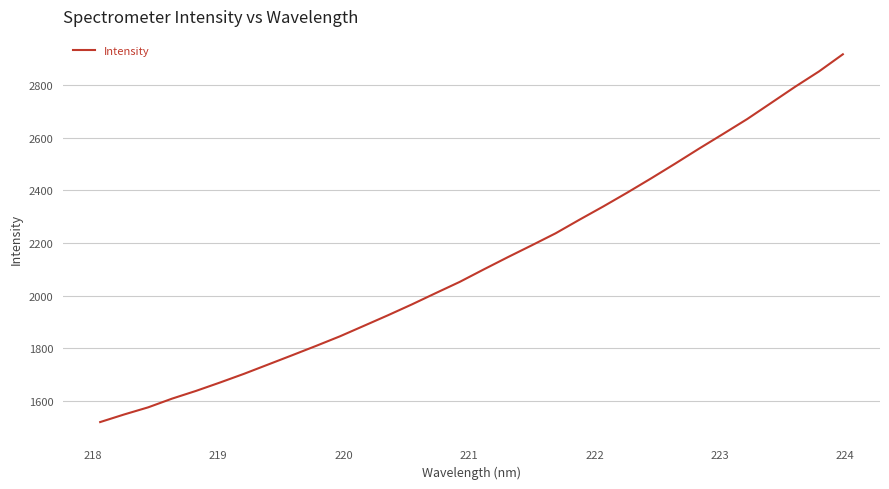

How many distinct data groups are displayed?

1